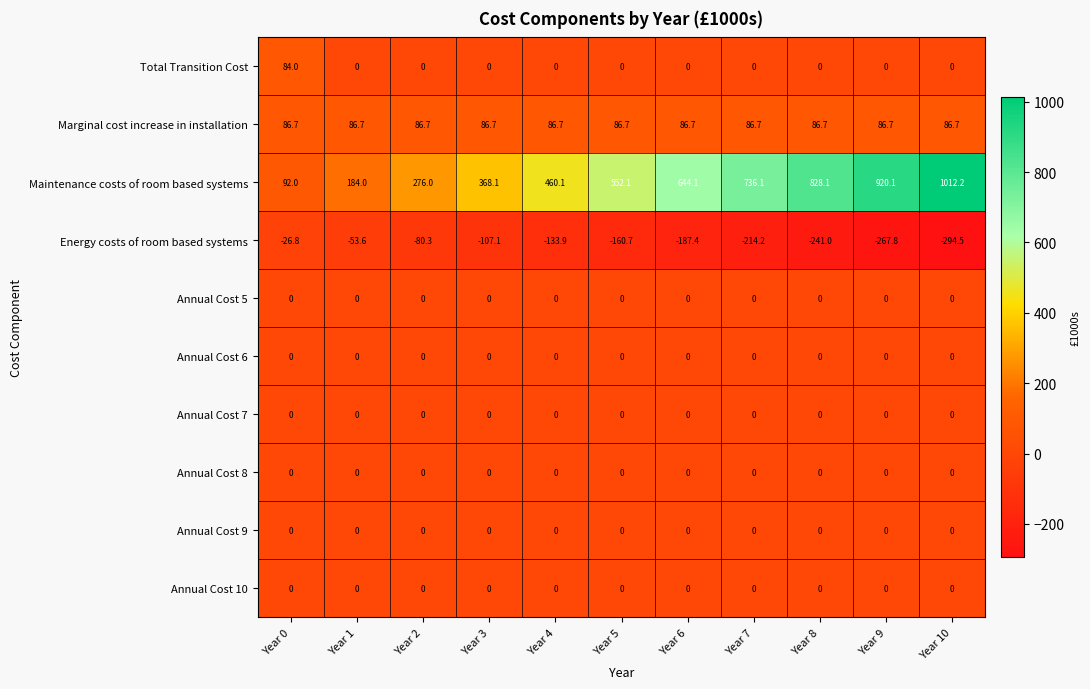

What is the difference between the highest and lowest values at Year 1?

237.6